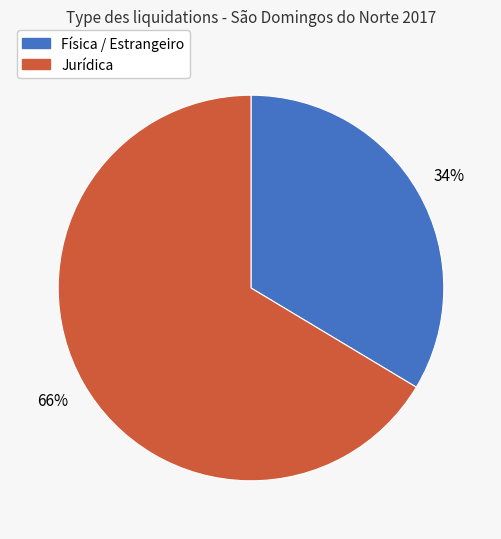

Is there any slice that represents more than half of the pie?

Yes